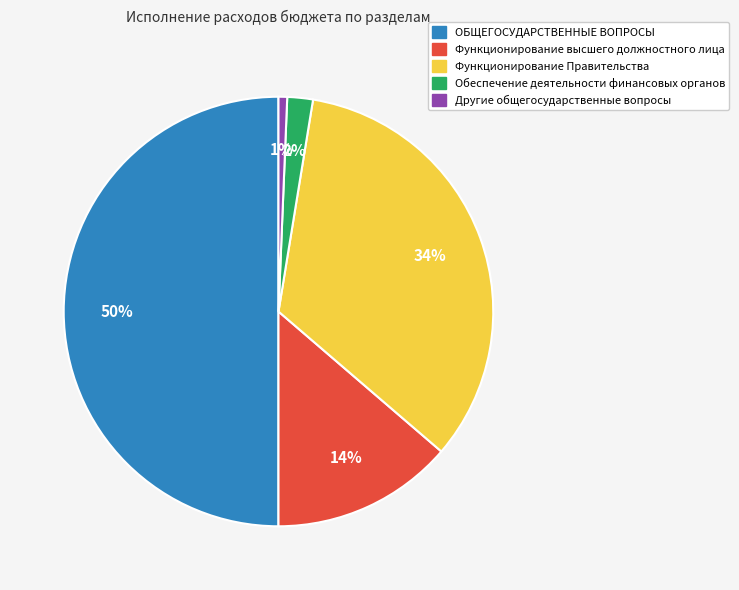

Approximately how many times larger is the value at Функционирование Правительства compared to ОБЩЕГОСУДАРСТВЕННЫЕ ВОПРОСЫ?

0.7